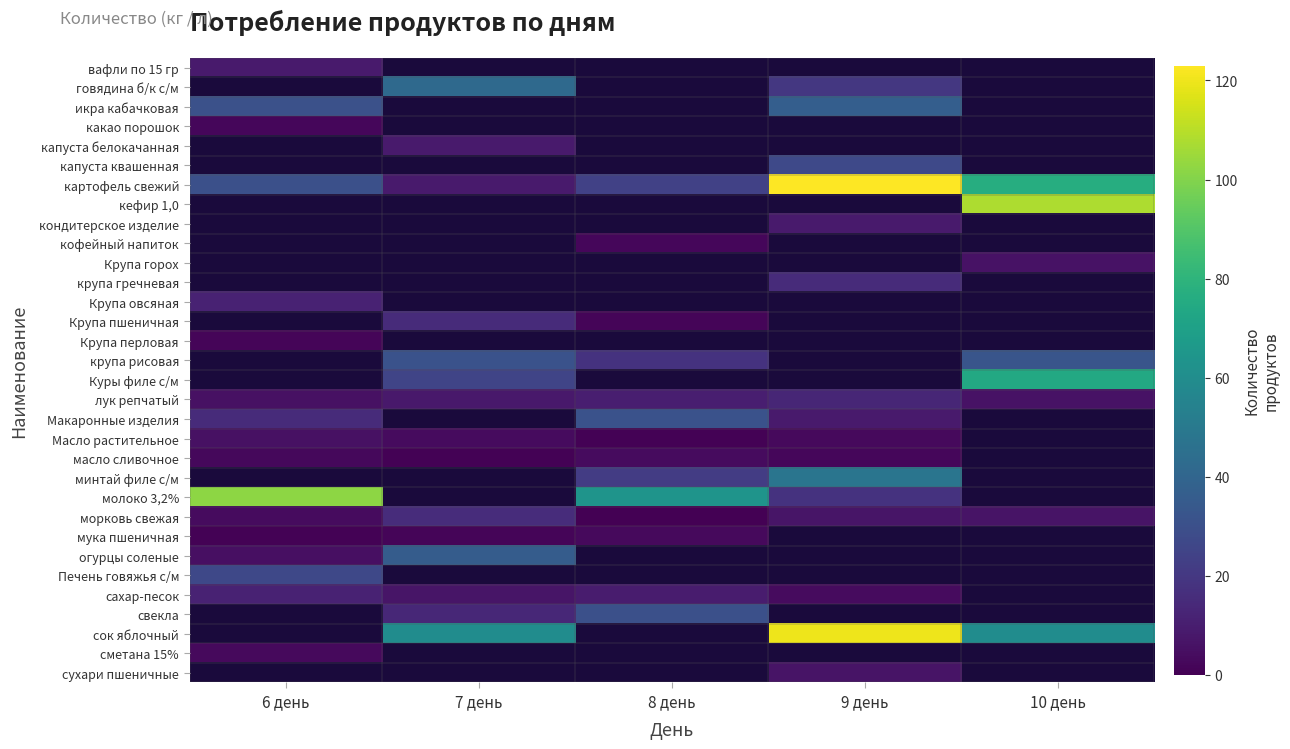

Which category has the highest value across all series?

9 день